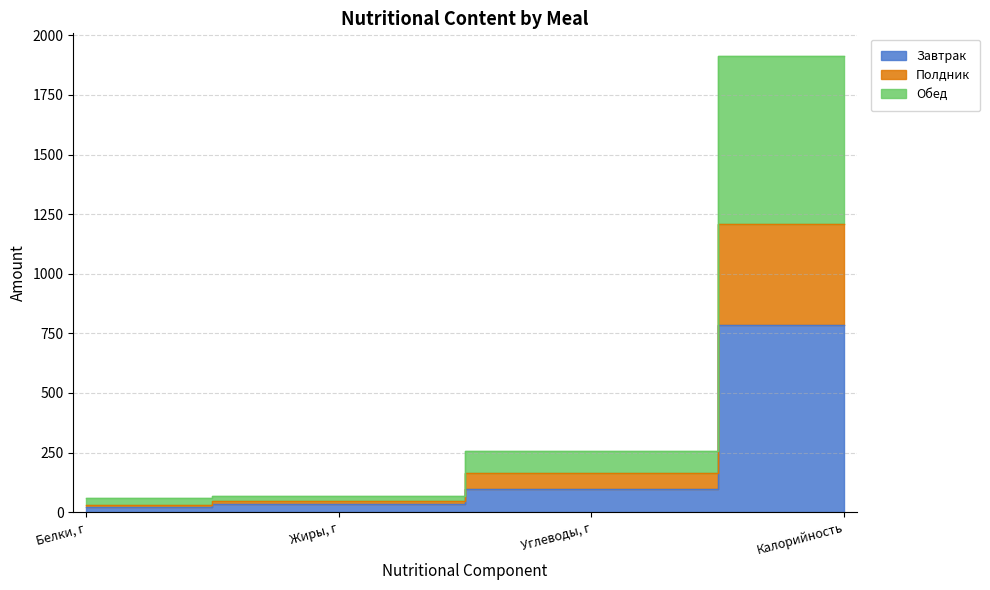

What position from the left is Углеводы, г?

3